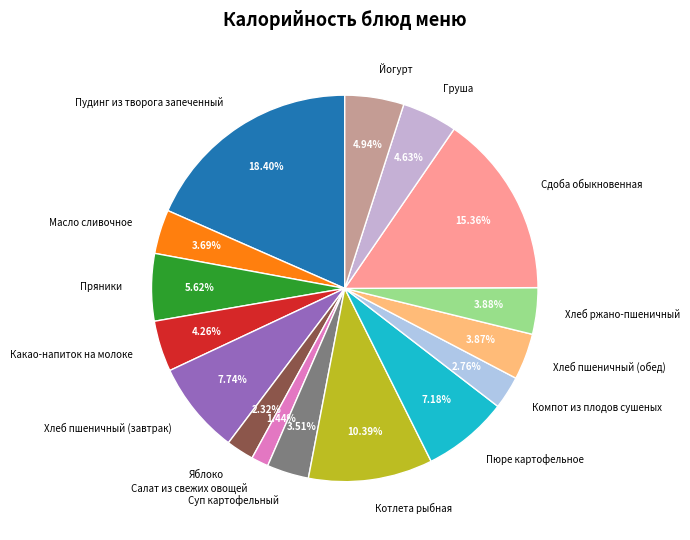

Between Пряники and Масло сливочное, which is larger?

Пряники